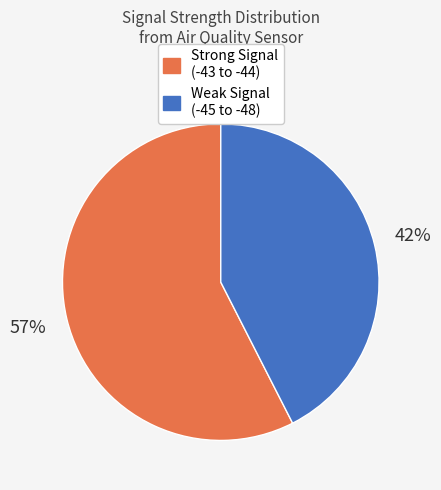

Is there a majority slice in this chart?

Yes